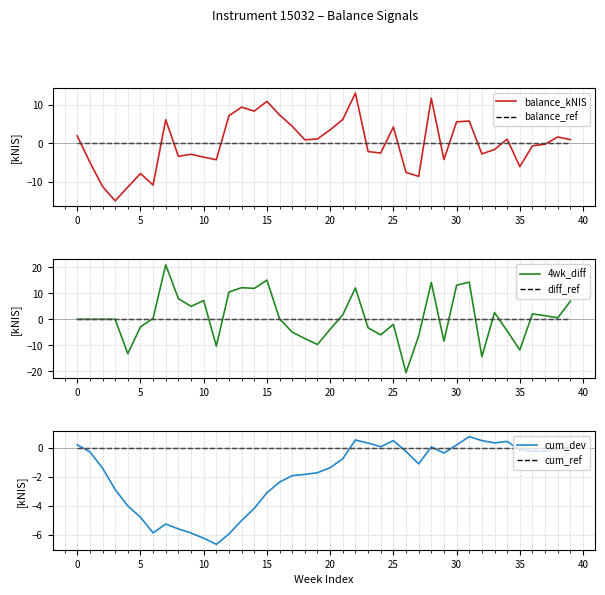

What is the total value across all series at 39?

7.9